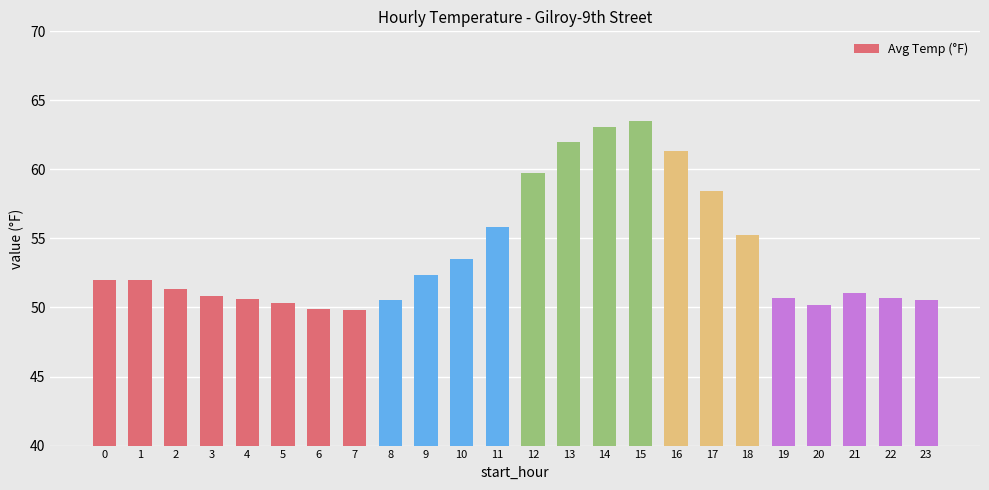

What is the difference between the second highest and second lowest values?

13.1